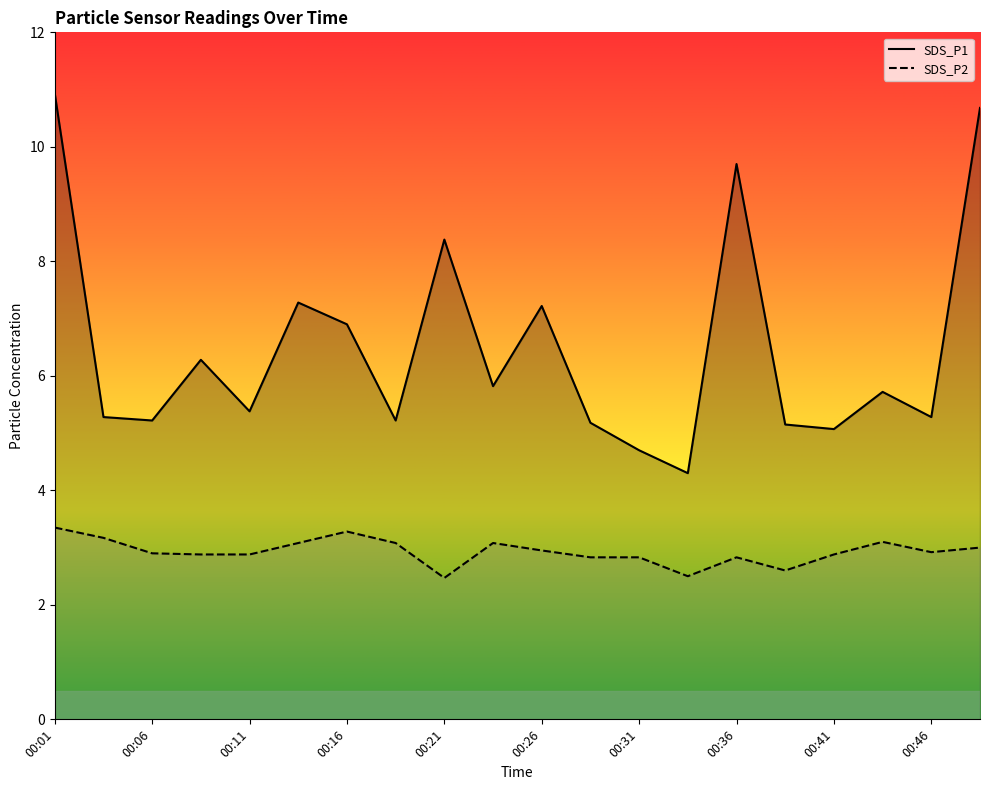

True or false: SDS_P2 and SDS_P1 intersect in this chart.

False